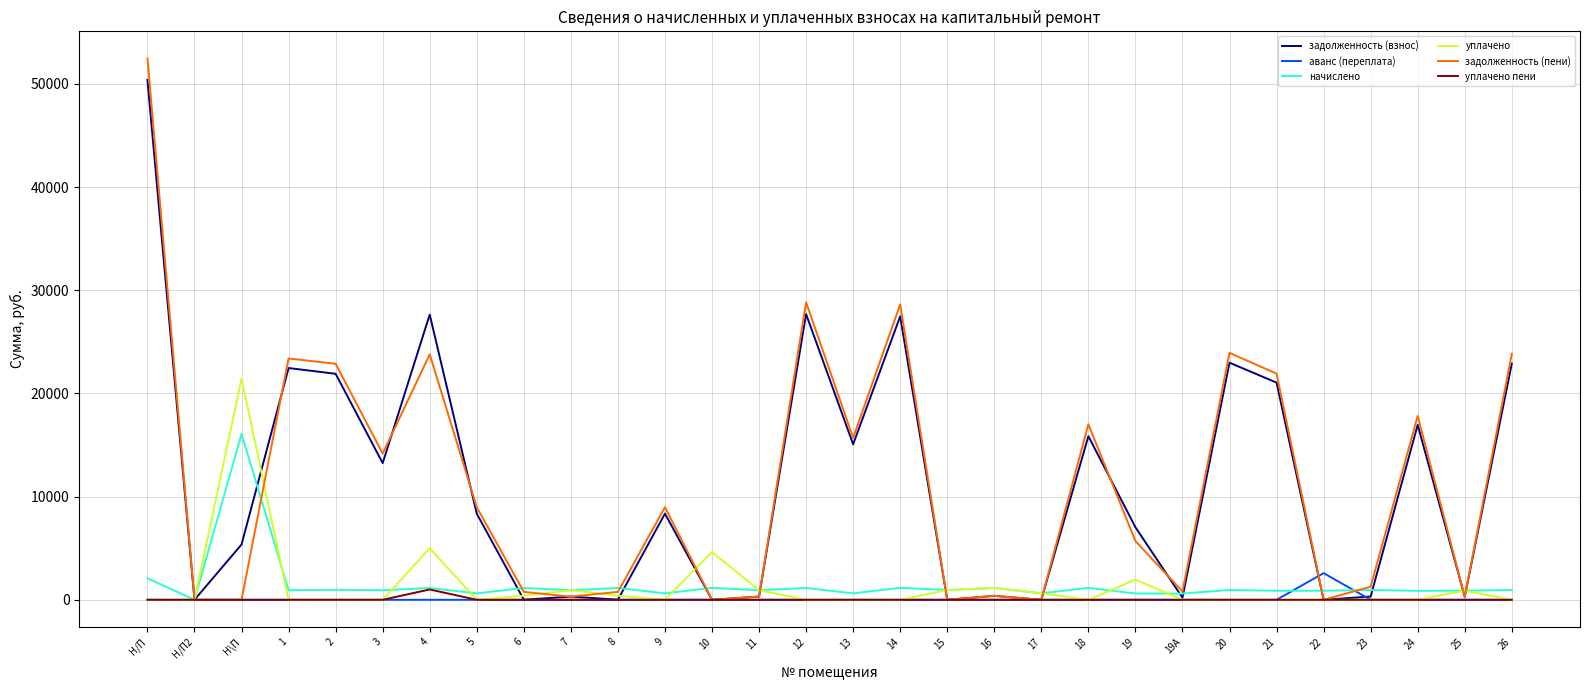

Which series has the largest range (max minus min)?

задолженность (пени)